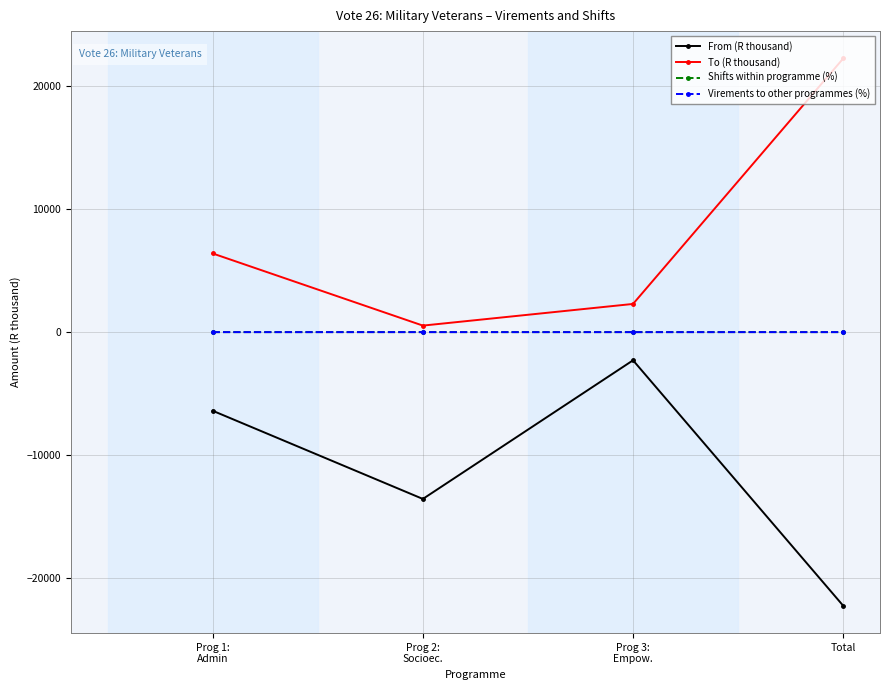

Is it true that To (R thousand) equals 8636.8 at Total?

False